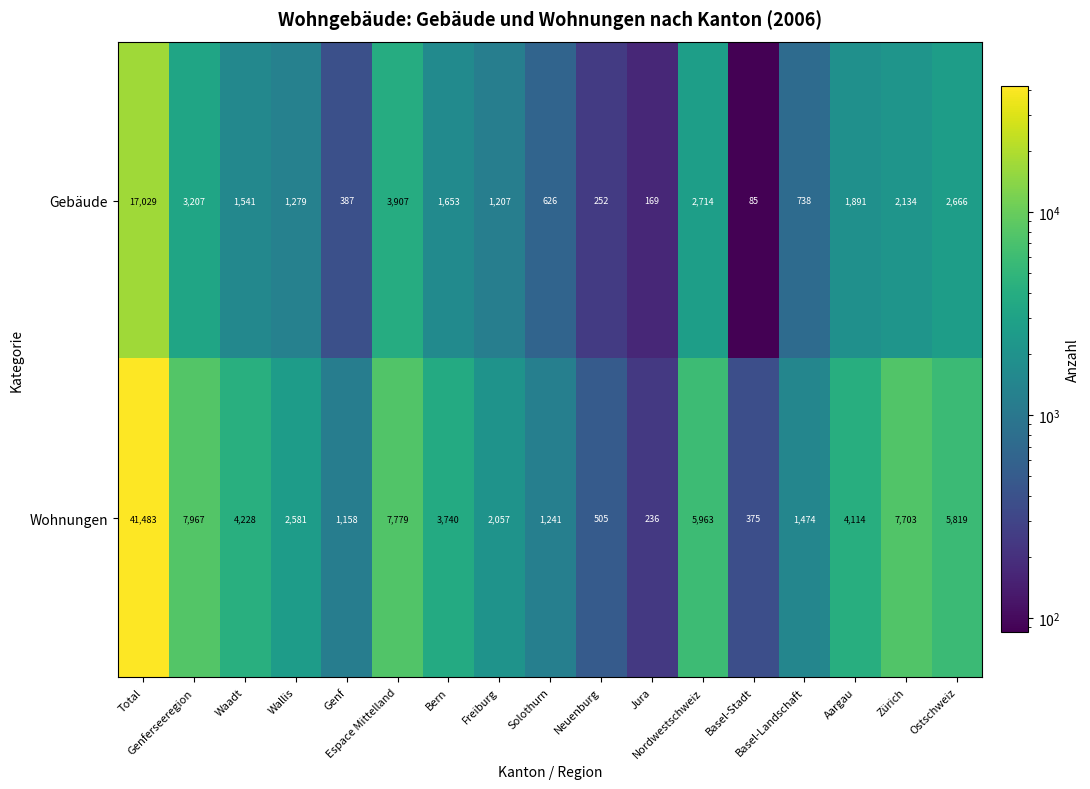

At how many categories does at least one series exceed 17095?

1